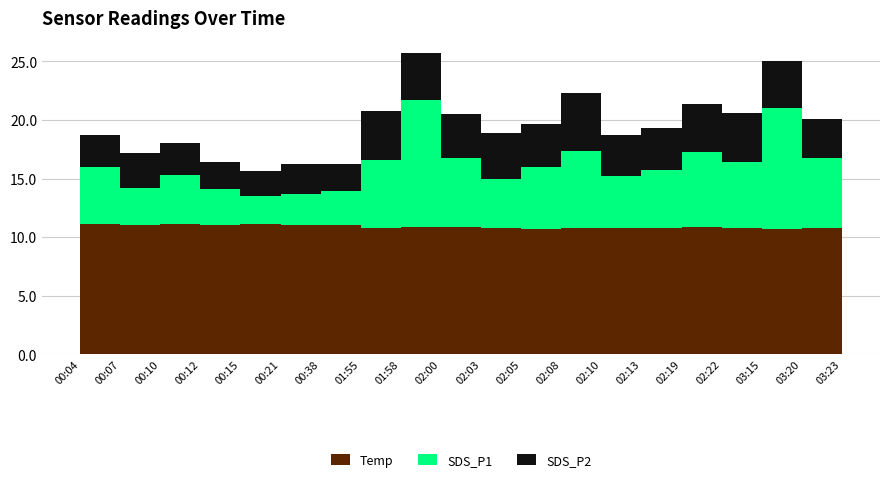

Reading left to right, list all the values displayed in this chart.

Temp: 11.1	11.0	11.1	11.0	11.1	11.0	11.0	10.8	10.9	10.9	10.8	10.7	10.8	10.8	10.8	10.9	10.8	10.7	10.8	10.9
SDS_P1: 4.9	3.2	4.2	3.1	2.4	2.7	3.0	5.8	10.8	5.8	4.2	5.3	6.6	4.4	4.9	6.4	5.7	10.3	6.0	4.5
SDS_P2: 2.7	3.0	2.8	2.3	2.2	2.5	2.3	4.2	4.0	3.8	3.9	3.6	4.9	3.5	3.6	4.0	4.2	4.0	3.4	3.2